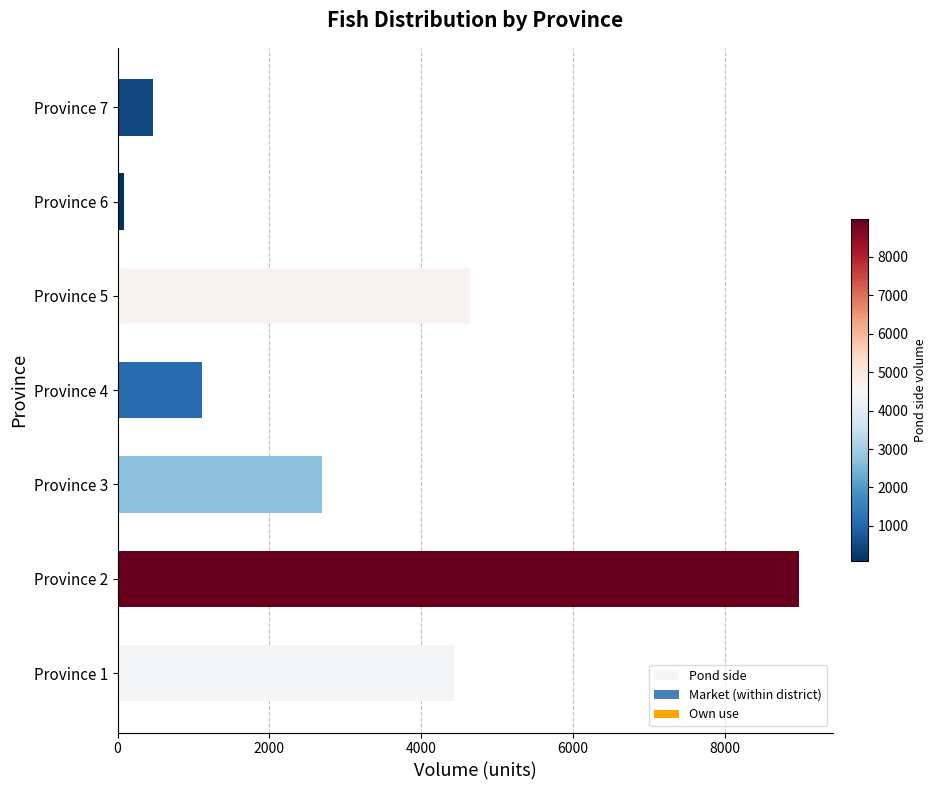

Does the chart contain any negative values?

No